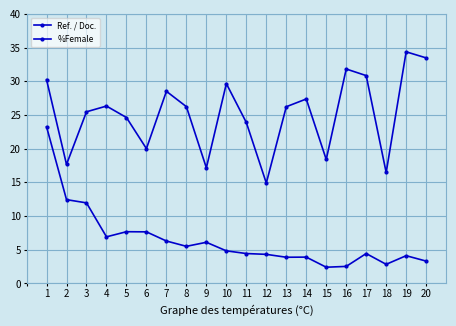

Which label corresponds to the smallest value in the chart?

15